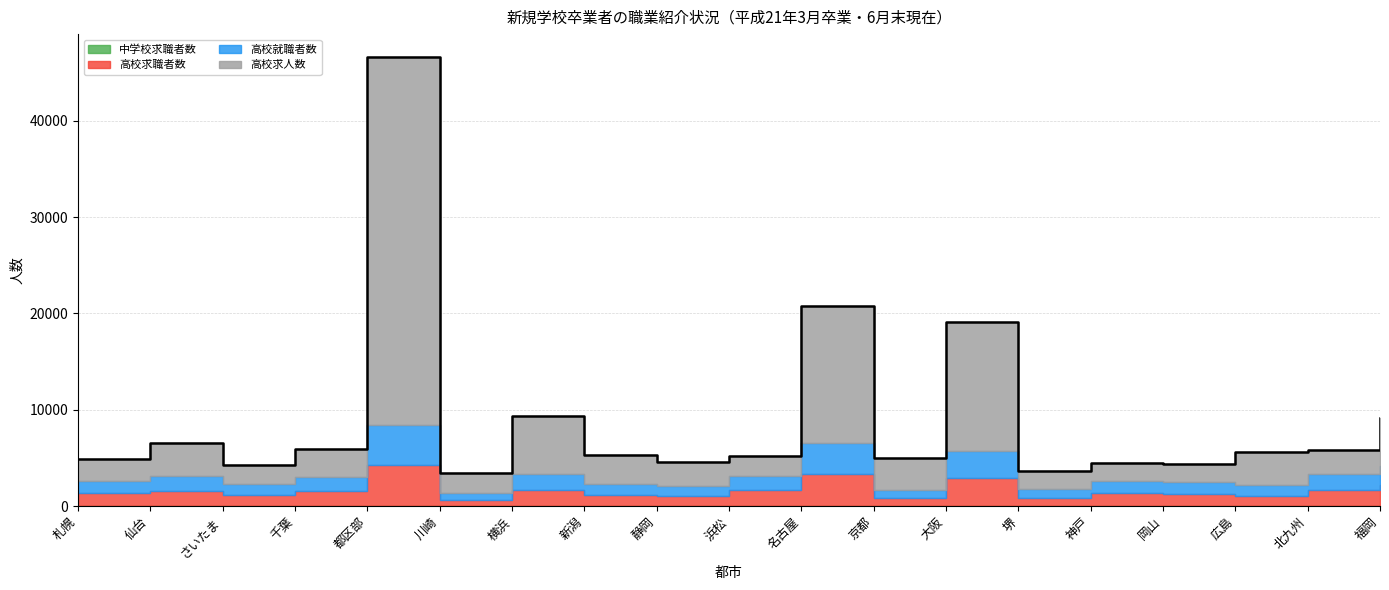

True or false: 中学校求職者数 has a value of 6 at 北九州.

True